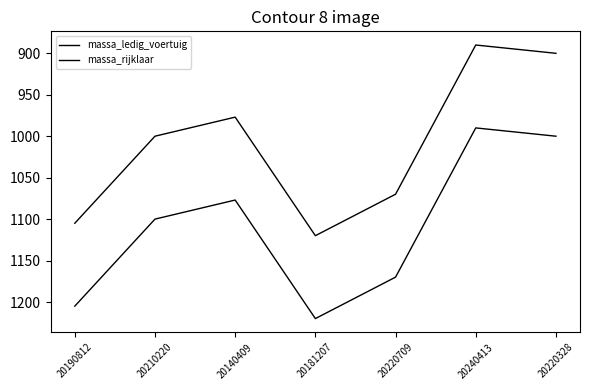

Count the number of data series in this chart.

2